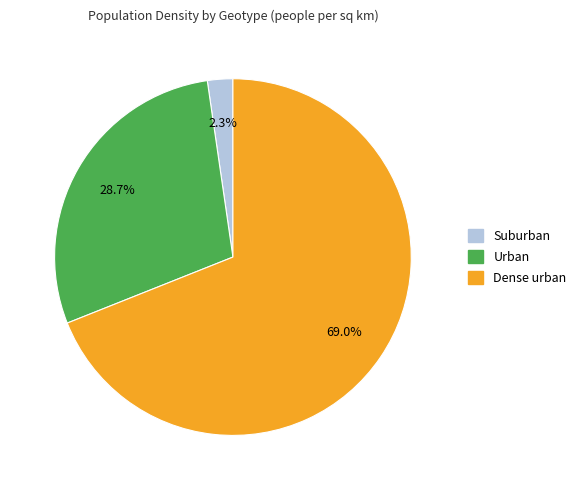

Is it true that Suburban is 16% of the pie?

False